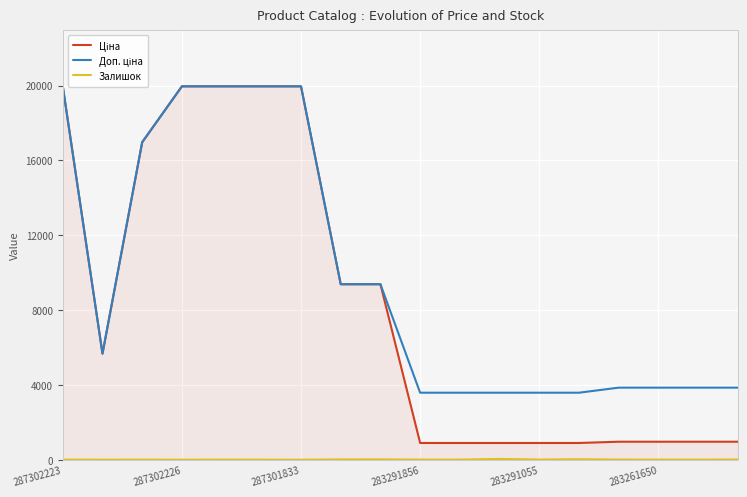

How many lines are shown in the chart?

3